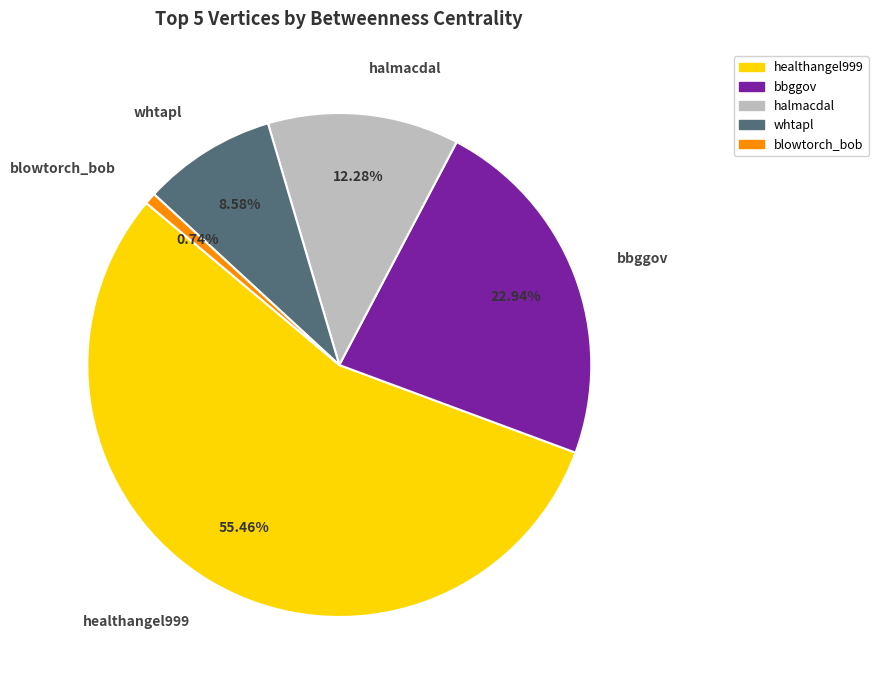

To the nearest percent, what is the average slice percentage?

20%